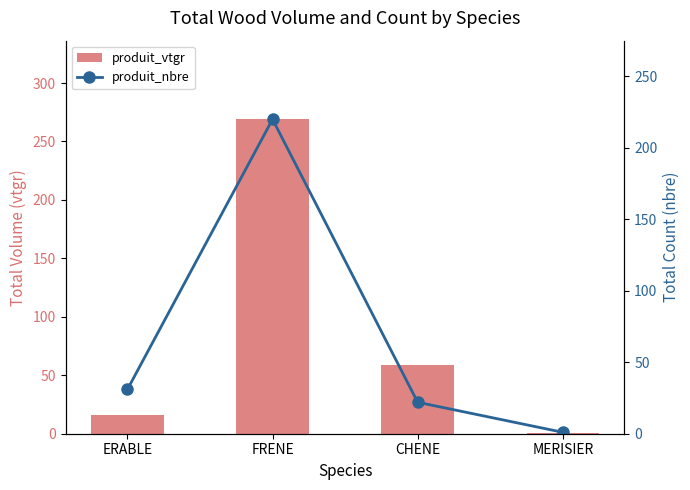

How many data points in produit_nbre are above 31?

1